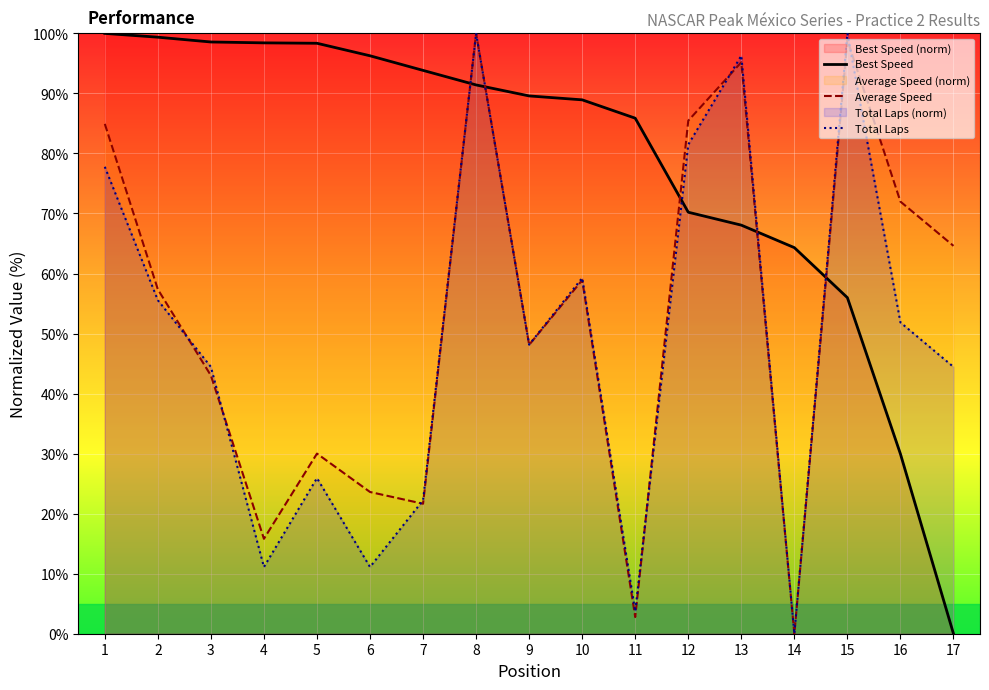

After their last crossing, which series has the higher values: Total Laps or Best Speed?

Total Laps